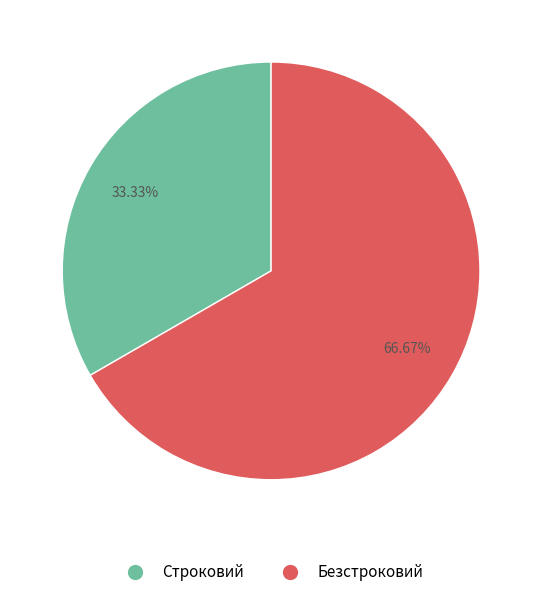

Which slice is the largest?

Безстроковий